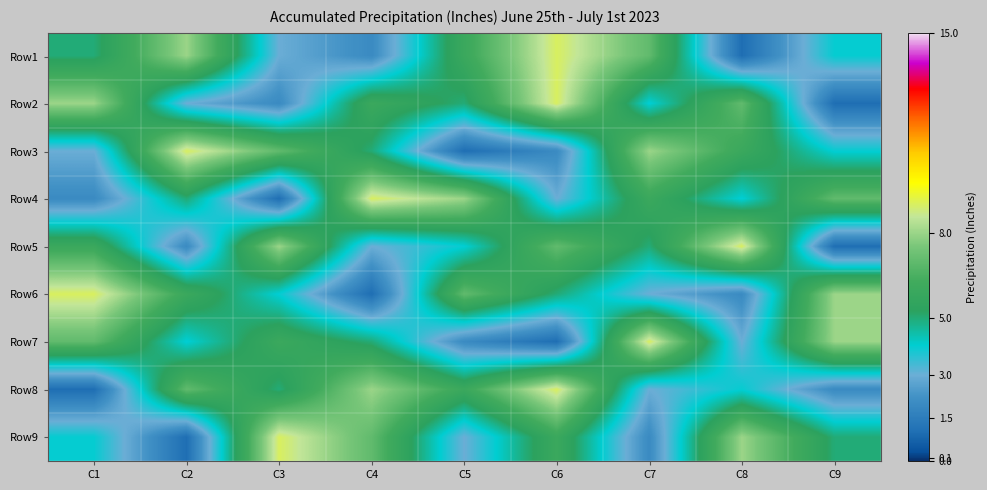

What is the difference between the highest and lowest values at C9?

7